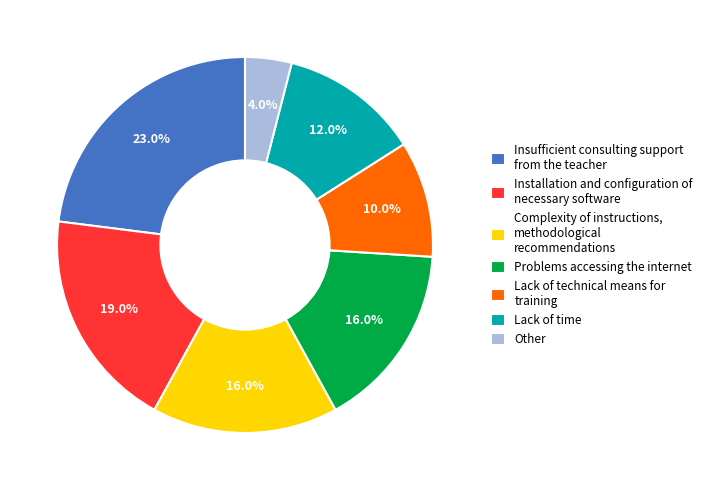

What percentage do Installation and configuration of necessary software and Lack of technical means for training together represent?

29.0%